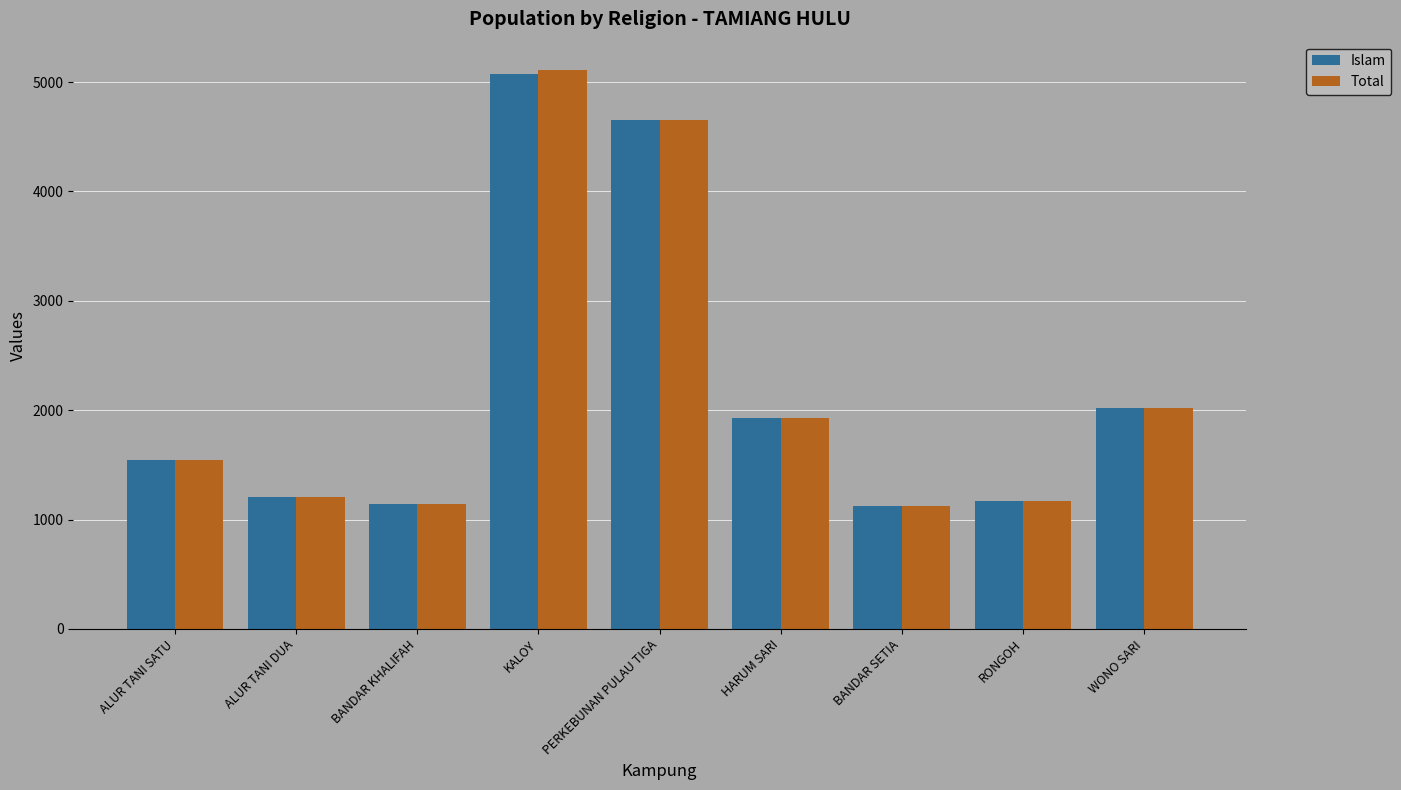

Which category has the highest value in the Islam series?

KALOY